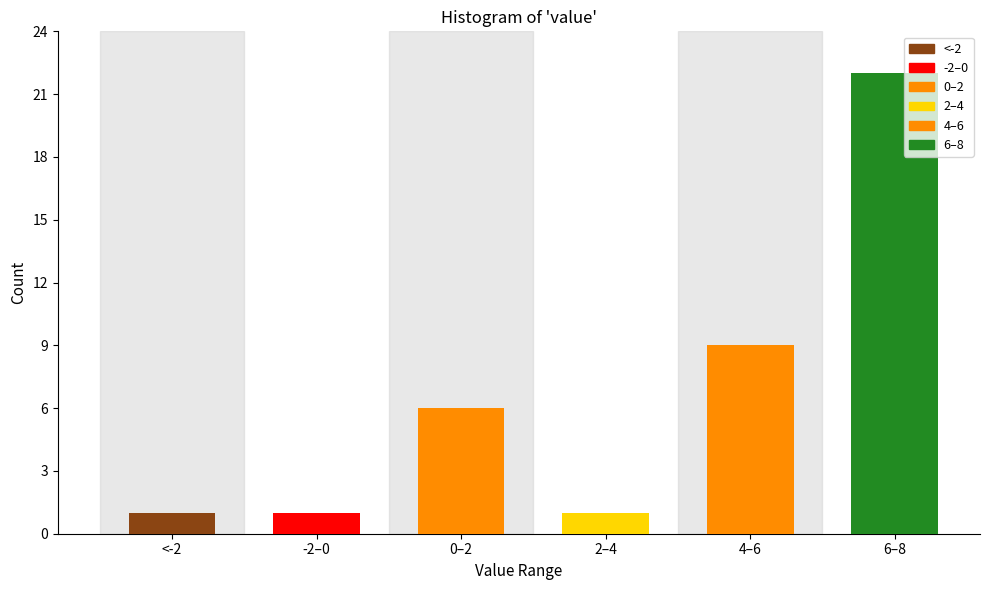

Reading left to right, transcribe all the data shown in this chart.

<-2=1	-2–0=1	0–2=6	2–4=1	4–6=9	6–8=22